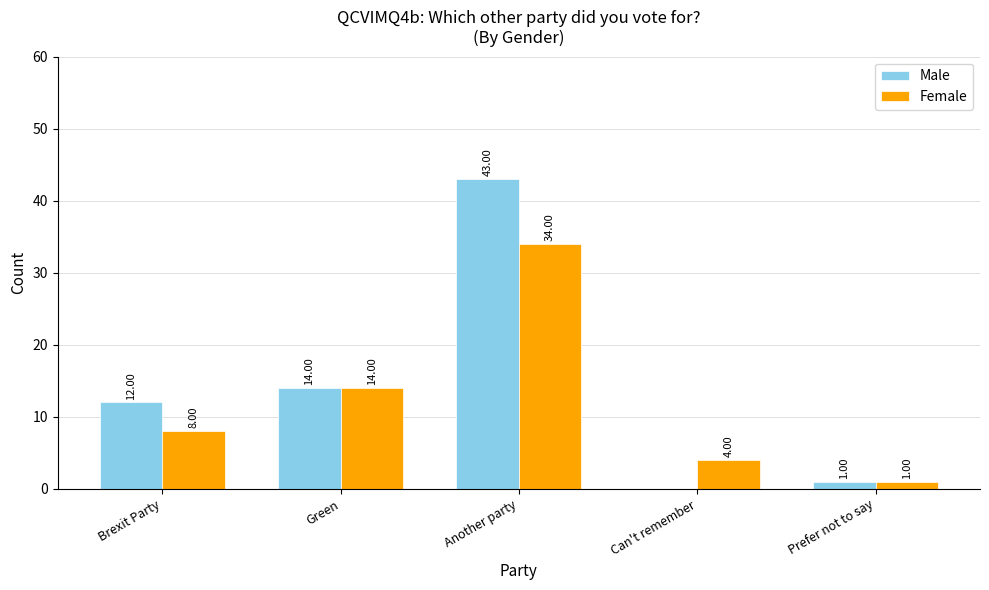

What is the sum of all Male values?

70